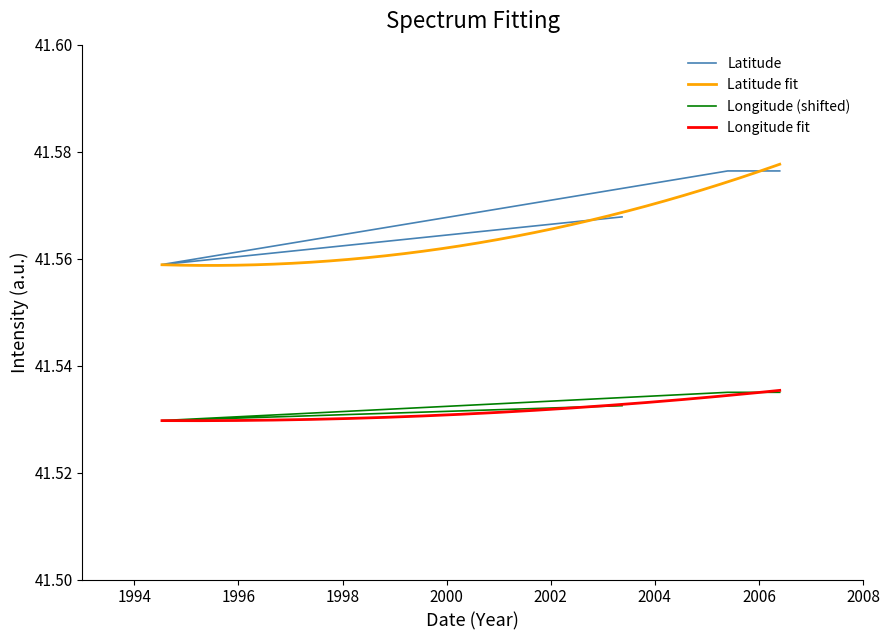

List the labels in order of Latitude value, smallest first.

1994-07-11, 2003-05-15, 2005-05-25, 2006-05-25